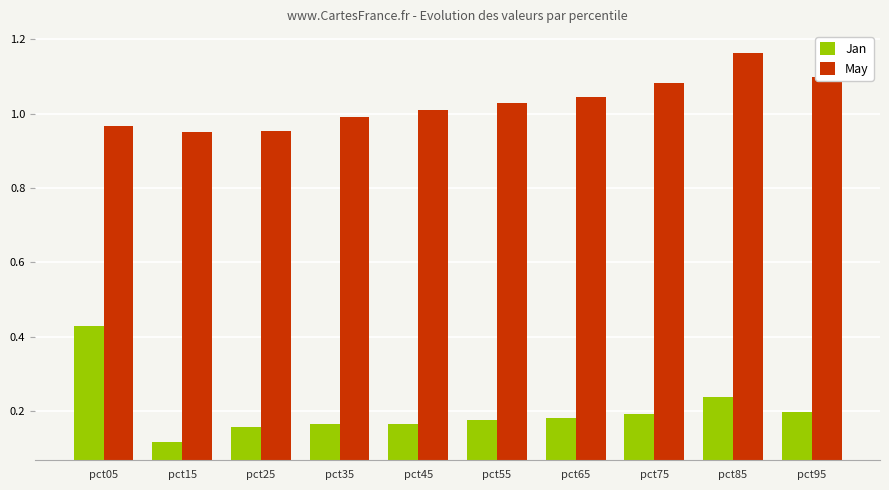

List the series in order of their overall mean, lowest first.

Jan, May